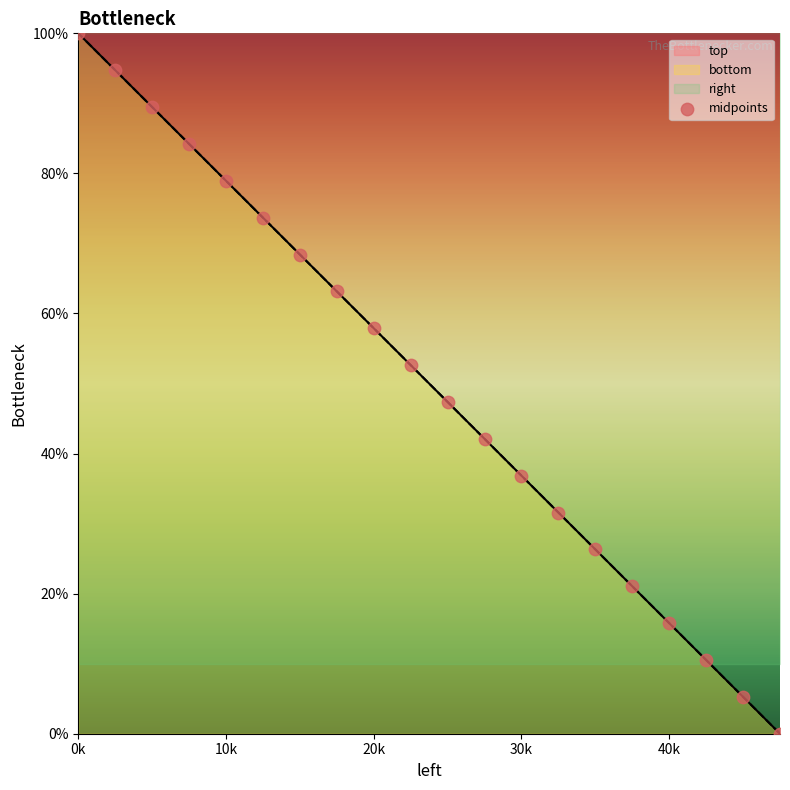

What is the change in value from 7 to 19?

-63.2